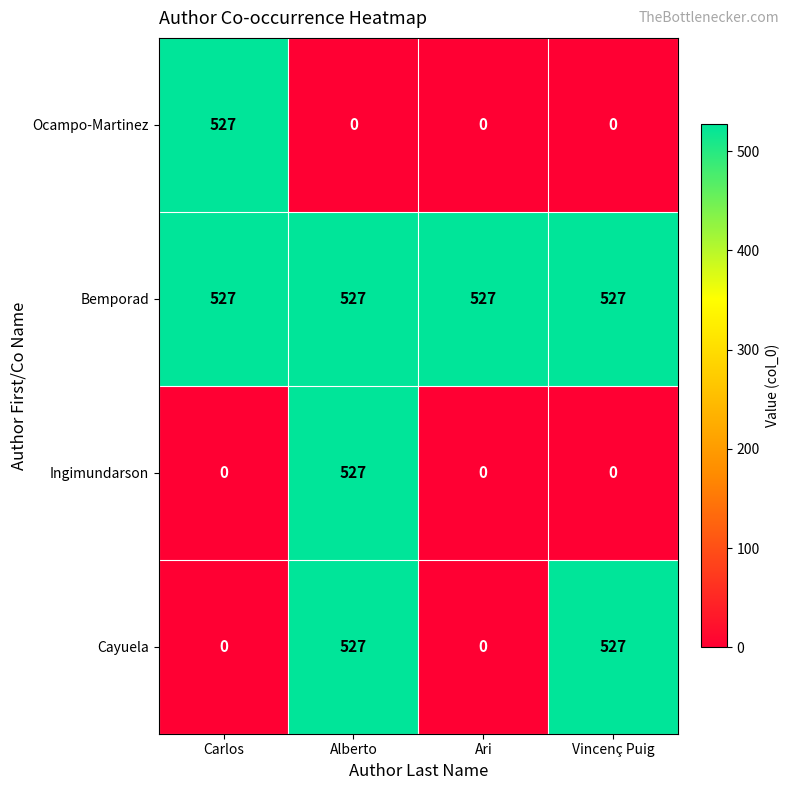

Count the number of categories in the chart.

4